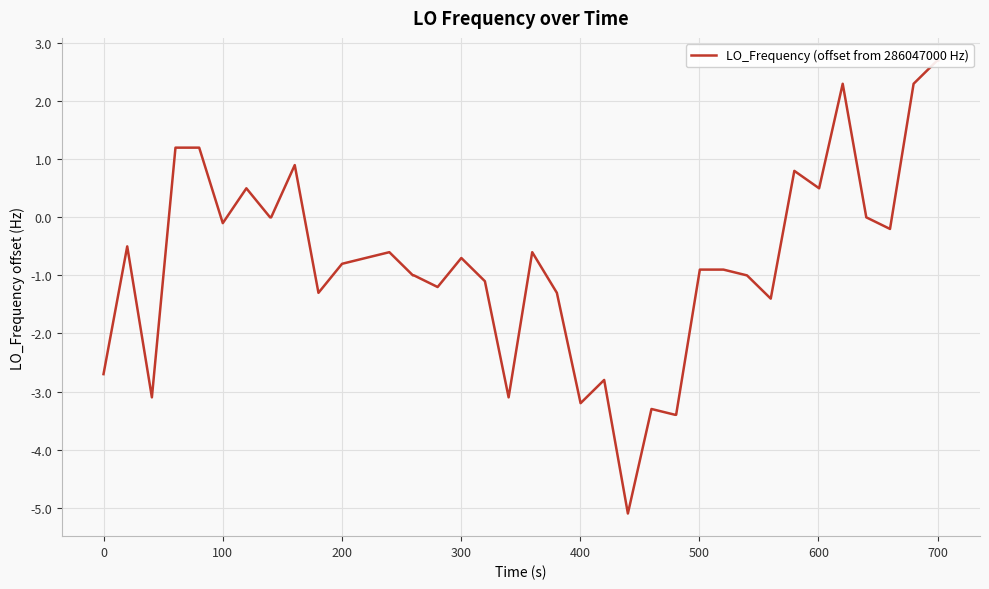

Reading left to right, what are all the values shown in this chart?

-2.7	-0.5	-3.1	1.2	1.2	-0.1	0.5	0.0	0.0	0.9	-1.3	-0.8	-0.7	-0.6	-1.0	-1.0	-1.2	-0.7	-1.1	-3.1	-0.6	-1.3	-3.2	-2.8	-5.1	-3.3	-3.4	-3.4	-0.9	-0.9	-1.0	-1.4	0.8	0.5	2.3	0.0	-0.2	2.3	2.7	2.7